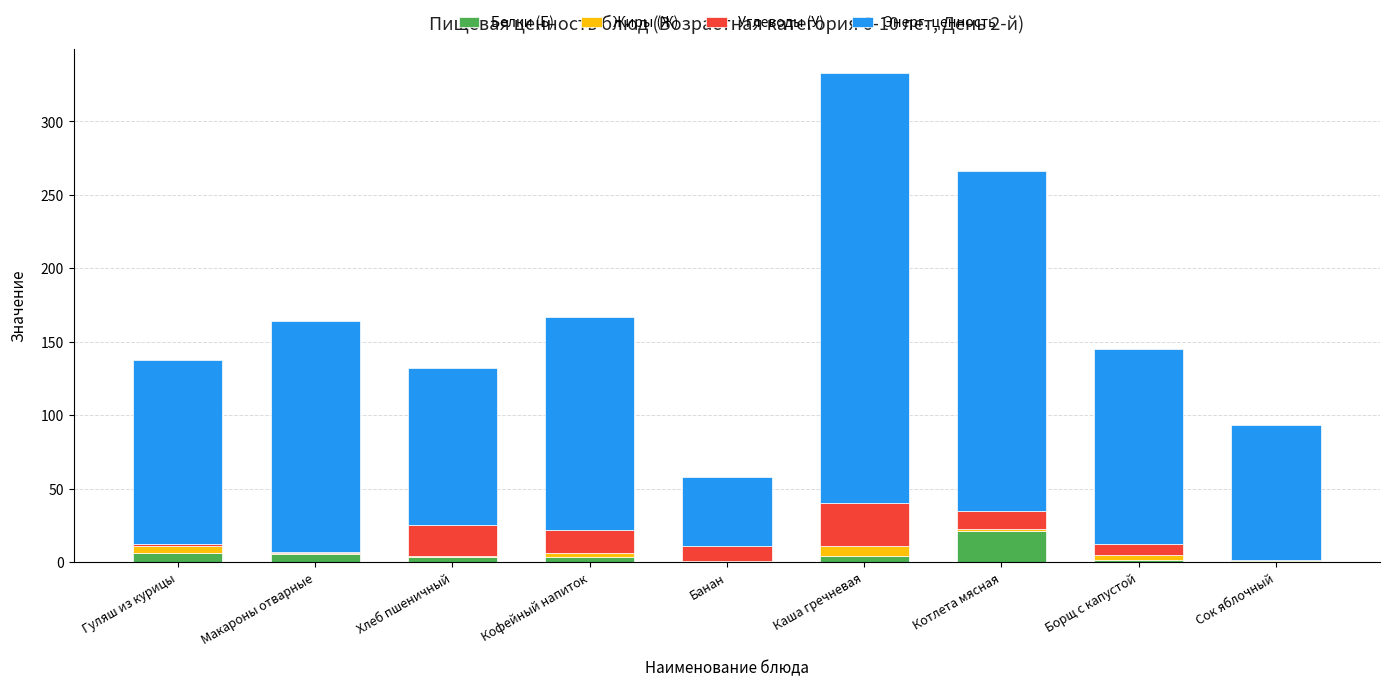

At which category is the sum across all series the highest?

Каша гречневая